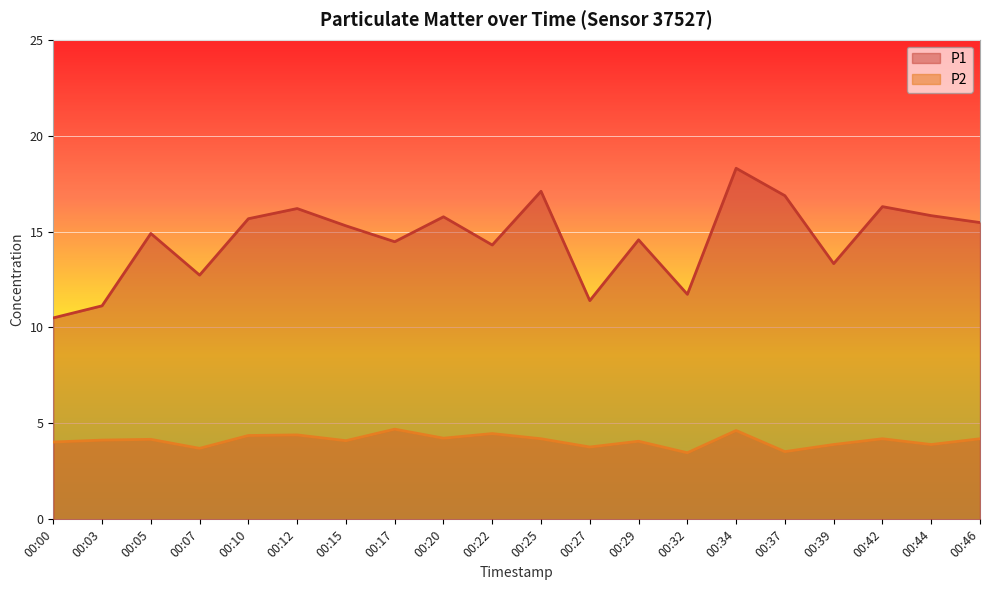

Which category has the lowest value in the P1 series?

00:00